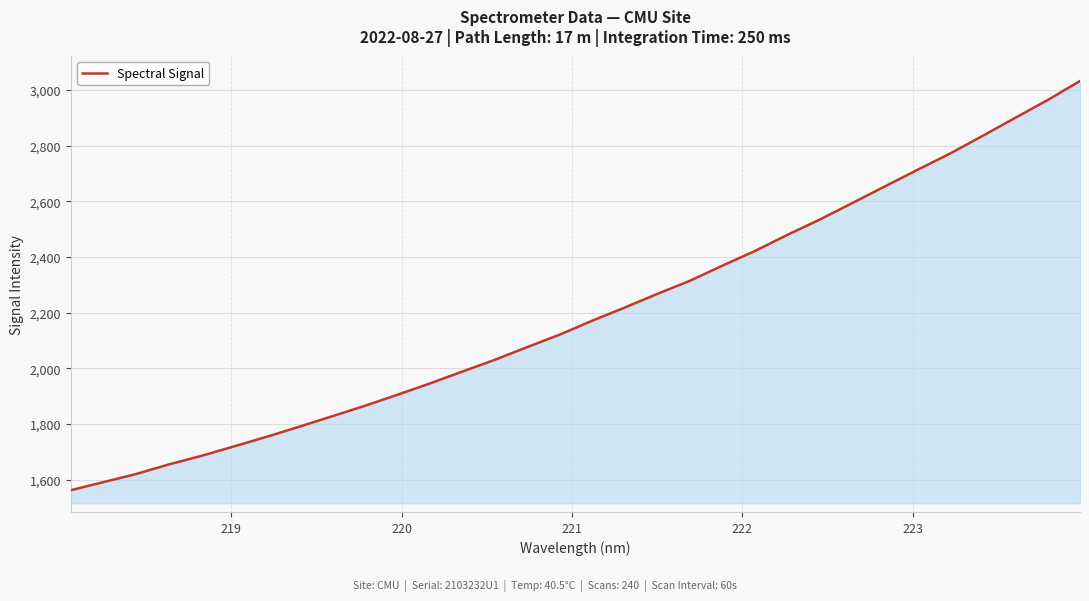

What is the difference between the maximum and minimum values?

1469.6